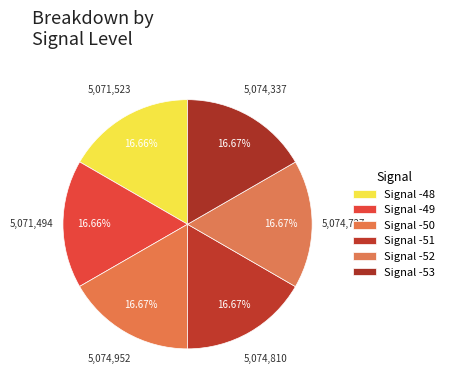

Rank the categories by value from highest to lowest.

-50, -51, -52, -53, -48, -49